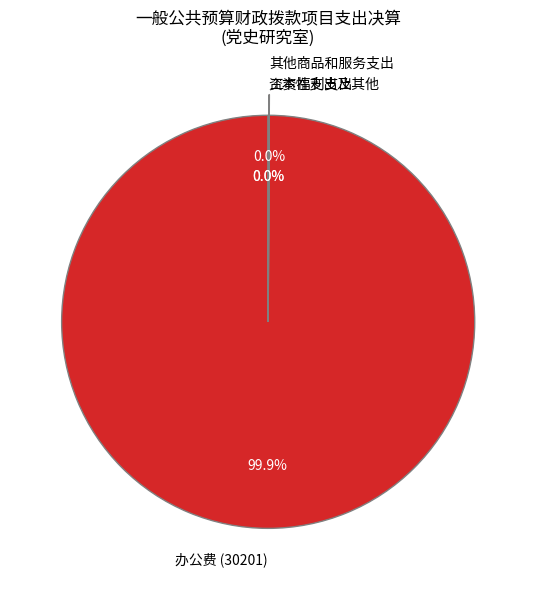

What is the majority slice?

办公费 (30201)